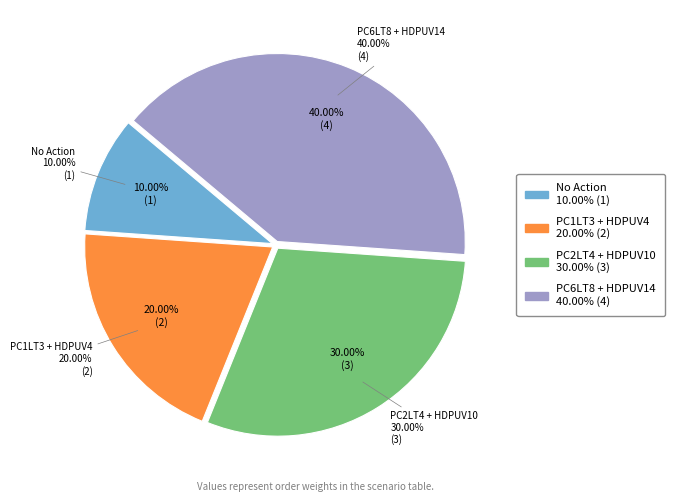

How many segments does this pie chart have?

4